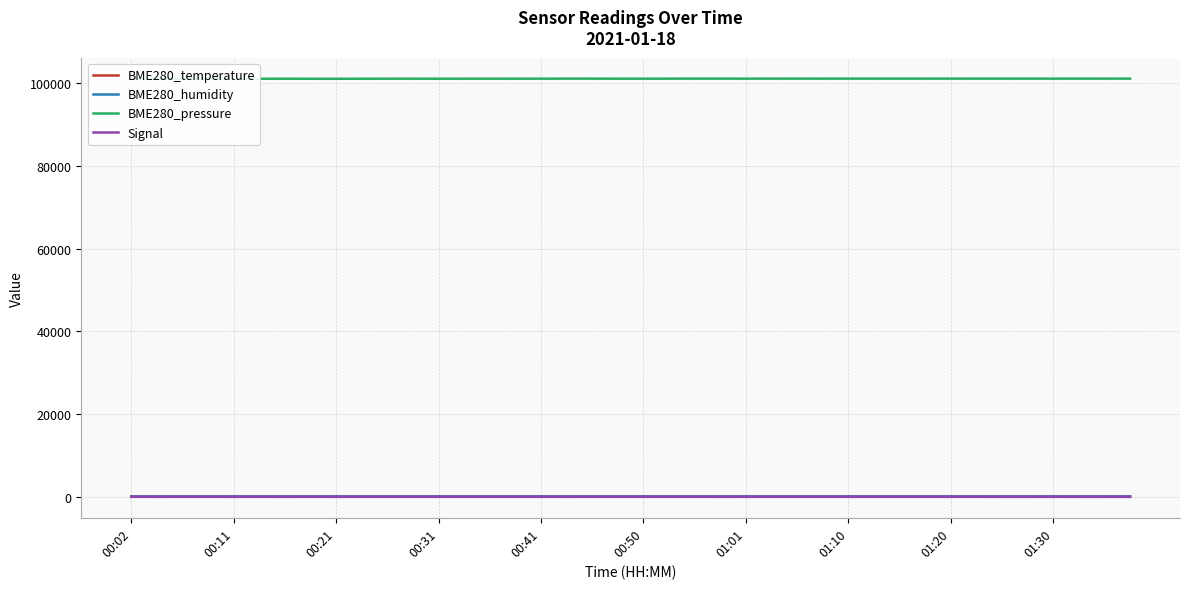

What is the minimum value shown in the chart?

-58.0